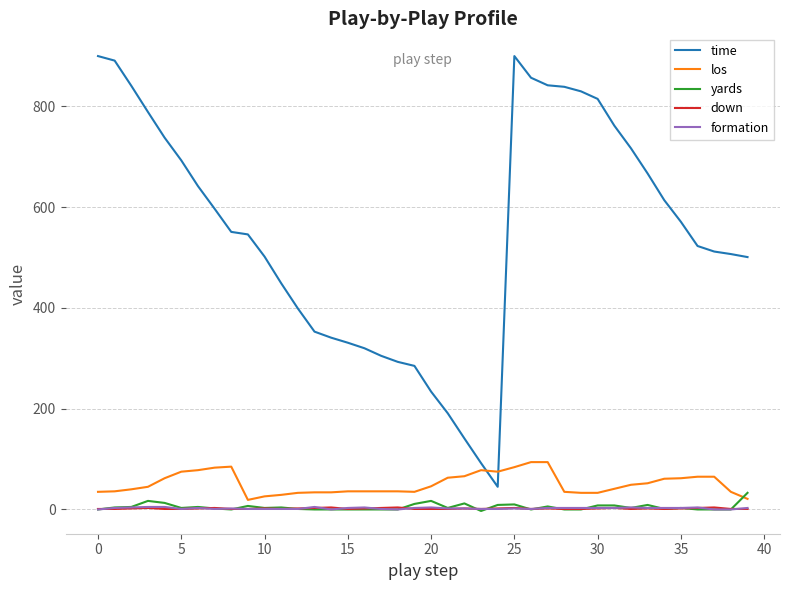

Which series has the widest spread of values?

time